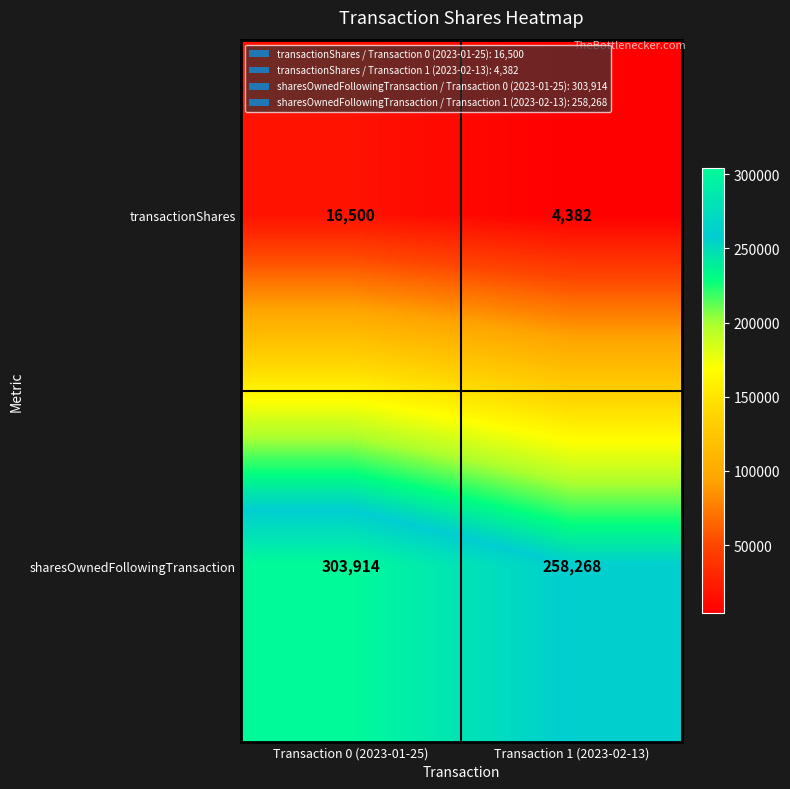

What is the approximate value of sharesOwnedFollowingTransaction at Transaction 0 (2023-01-25), to the nearest 100?

303900